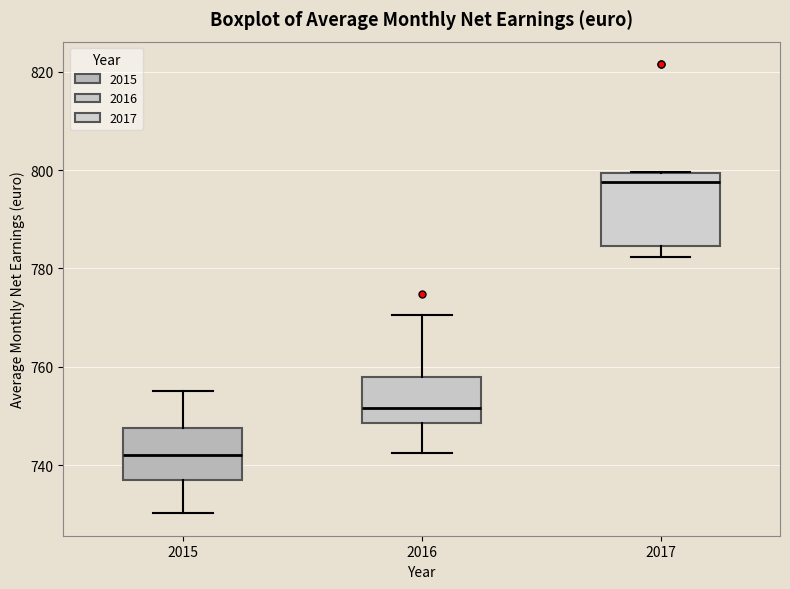

Reading left to right, read every box against the y-axis: the position of its median line, the range the box covers, and the ends of its whiskers. The values are not printed on the chart, so give them approximately, as read against the axis.

2015: median 742, box 738 to 748, whiskers 730 to 756
2016: median 752, box 748 to 758, whiskers 742 to 770
2017: median 798, box 784 to 800, whiskers 782 to 800